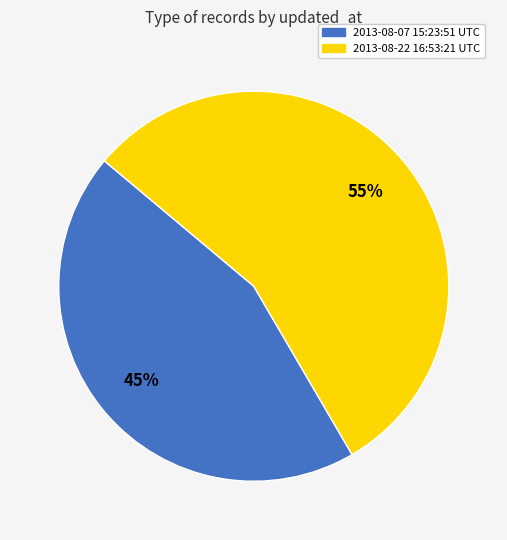

The 2013-08-07 15:23:51 UTC slice represents 57% of the pie. True or false?

False